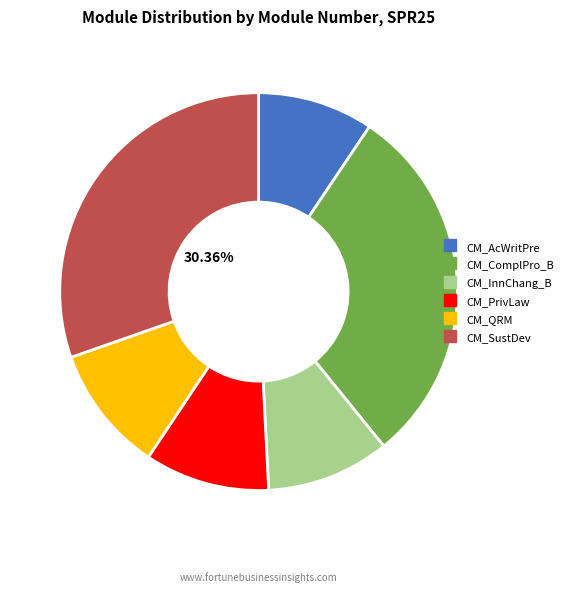

What is the ratio of the value at CM_ComplPro_B to the value at CM_QRM?

2.9